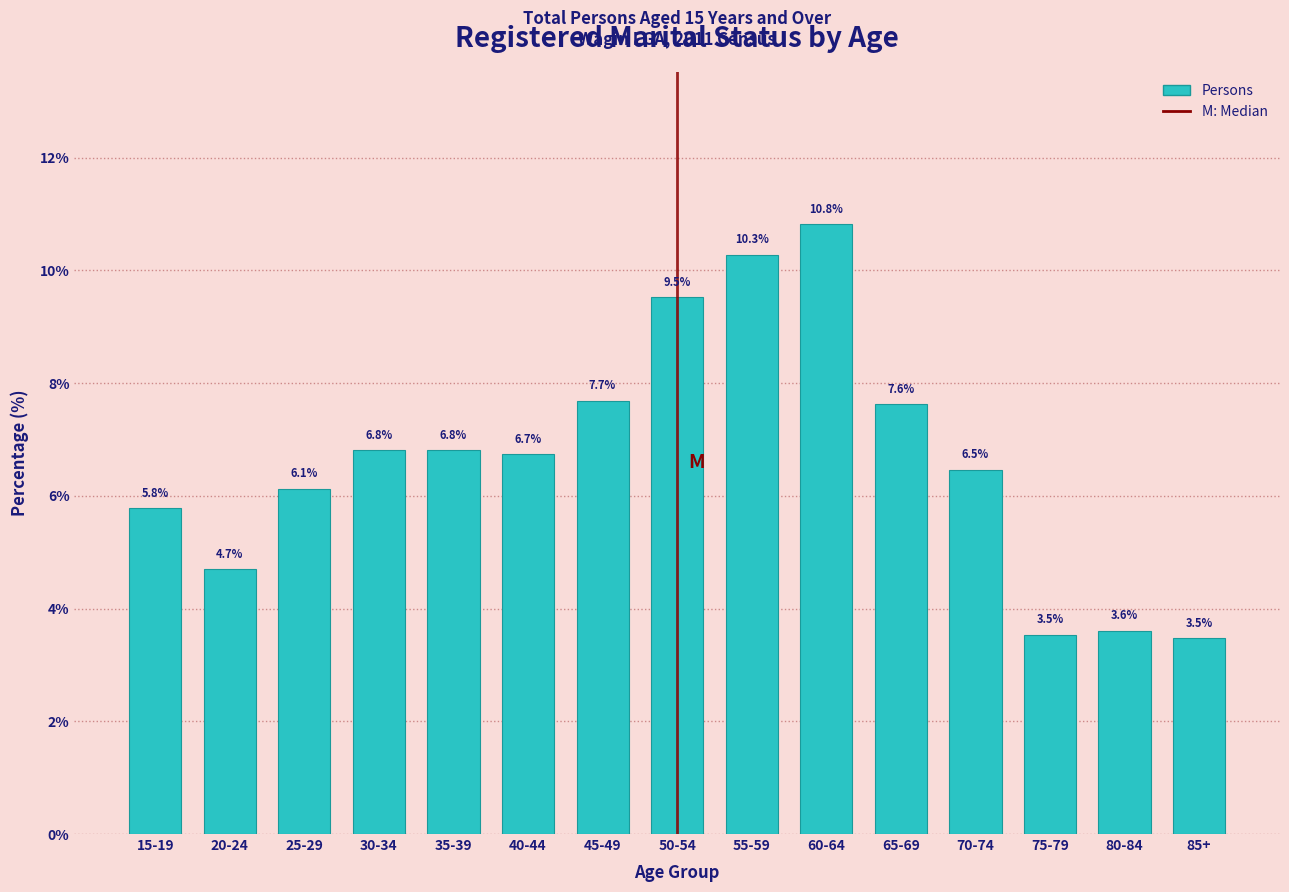

Reading left to right, what are all the values shown in this chart?

5.8	4.7	6.1	6.8	6.8	6.7	7.7	9.5	10.3	10.8	7.6	6.5	3.5	3.6	3.5